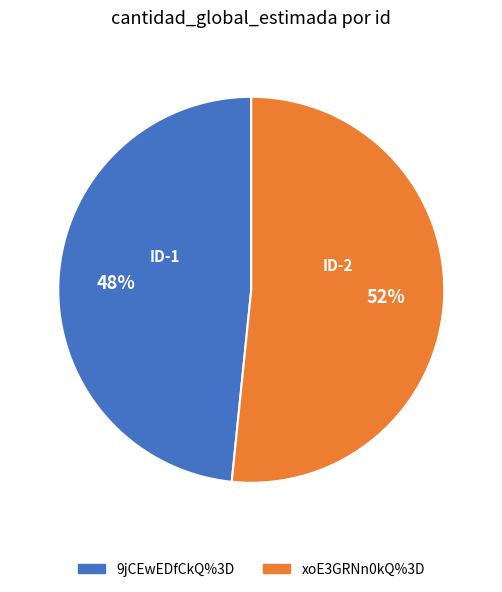

How many segments does this pie chart have?

2